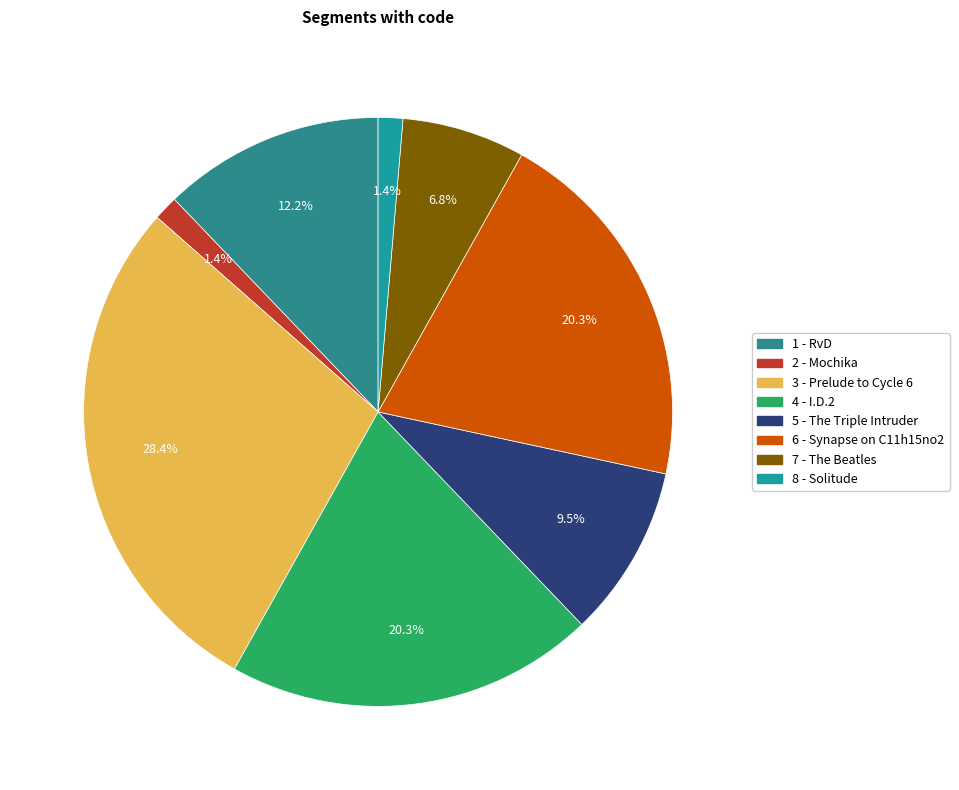

What portion of the pie excludes 8 - Solitude?

98.6%